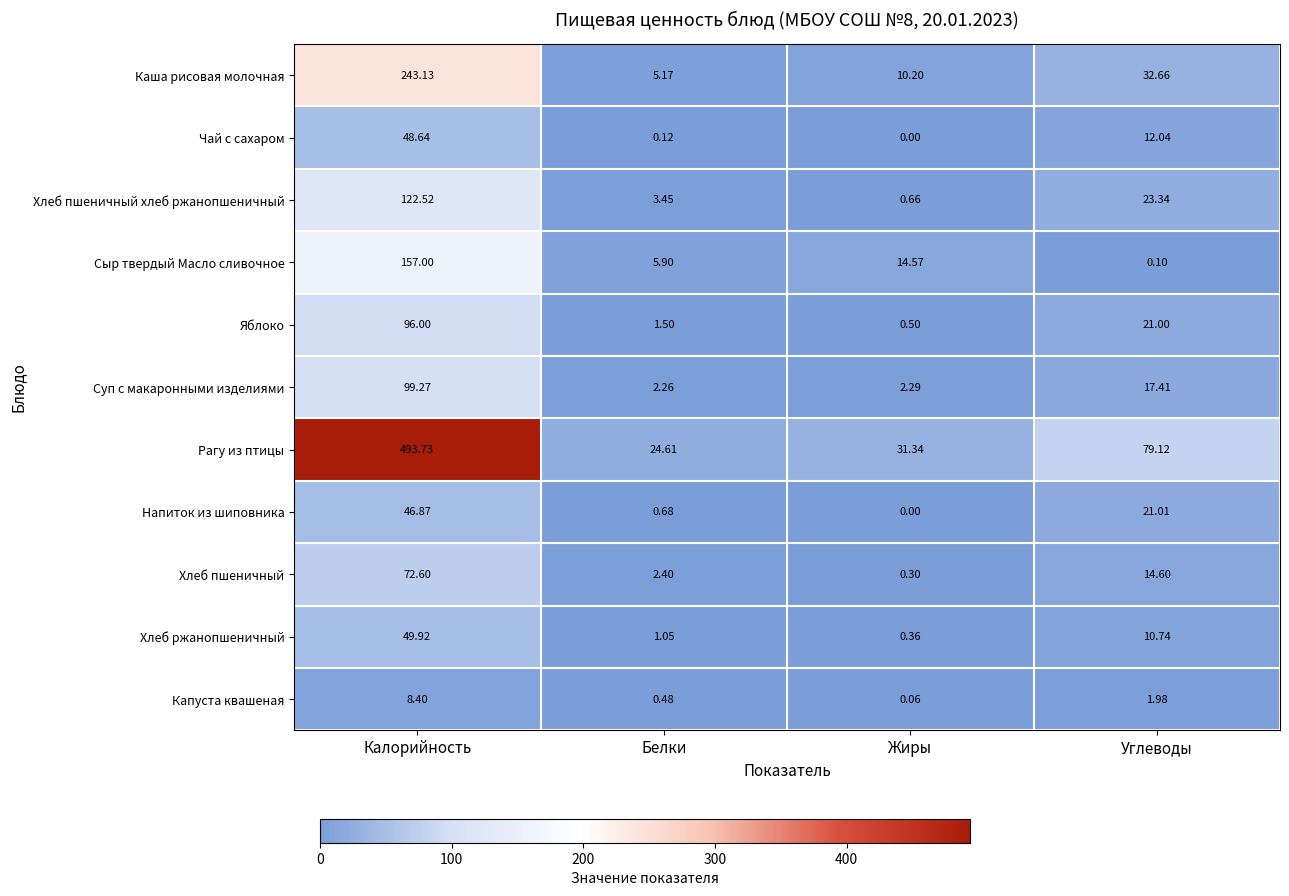

Which label corresponds to the smallest value in the chart?

Жиры